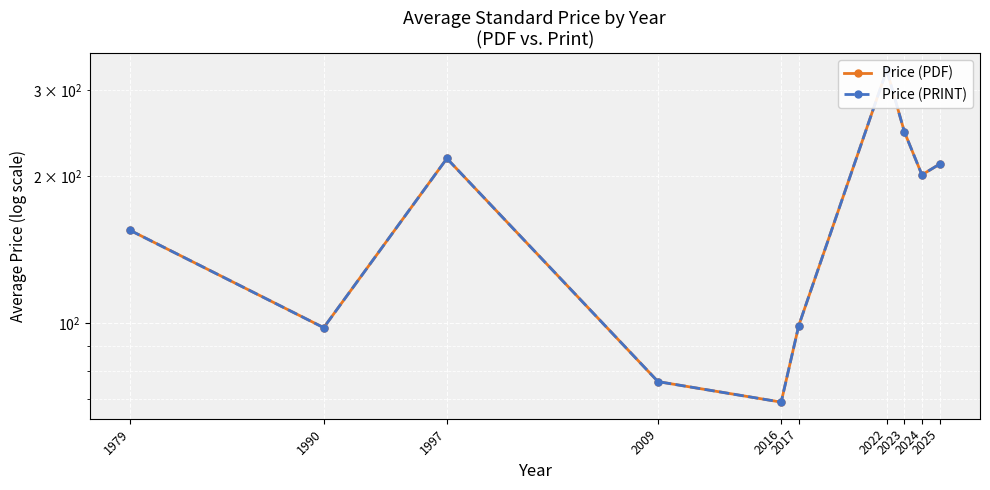

Reading left to right, transcribe all the data shown in this chart.

Price (PDF): 1979=155.0	1990=98.0	1997=217.5	2009=76.0	2016=69.0	2017=99.0	2022=330.0	2023=246.7	2024=201.3	2025=211.7
Price (PRINT): 1979=155.0	1990=98.0	1997=217.5	2009=76.0	2016=69.0	2017=99.0	2022=330.0	2023=246.7	2024=201.3	2025=211.7